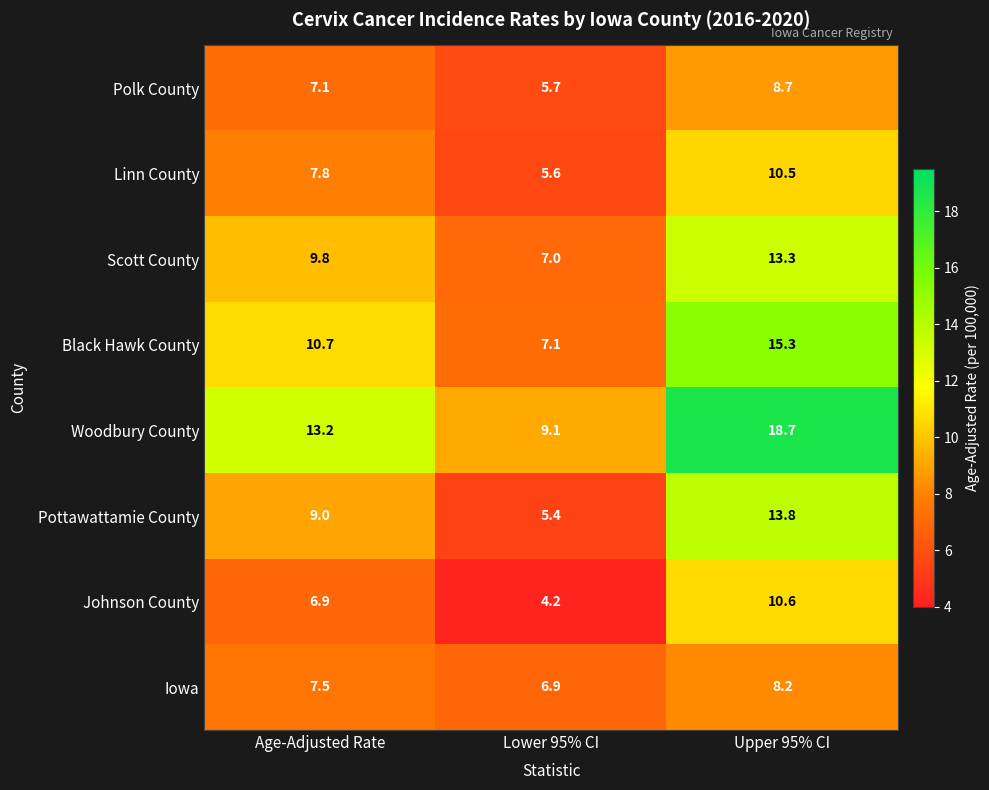

At which category does the chart reach its minimum across all series?

Lower 95% CI